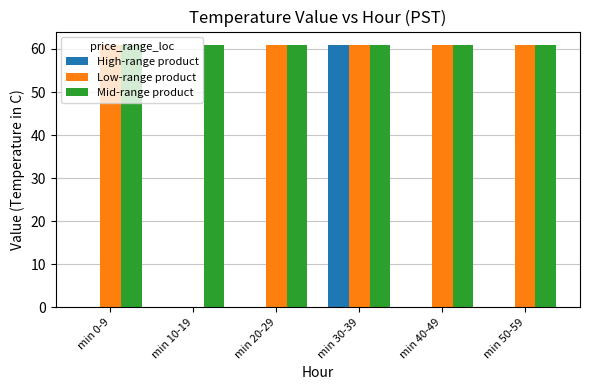

Which series changed the most between min 20-29 and min 30-39?

High-range product